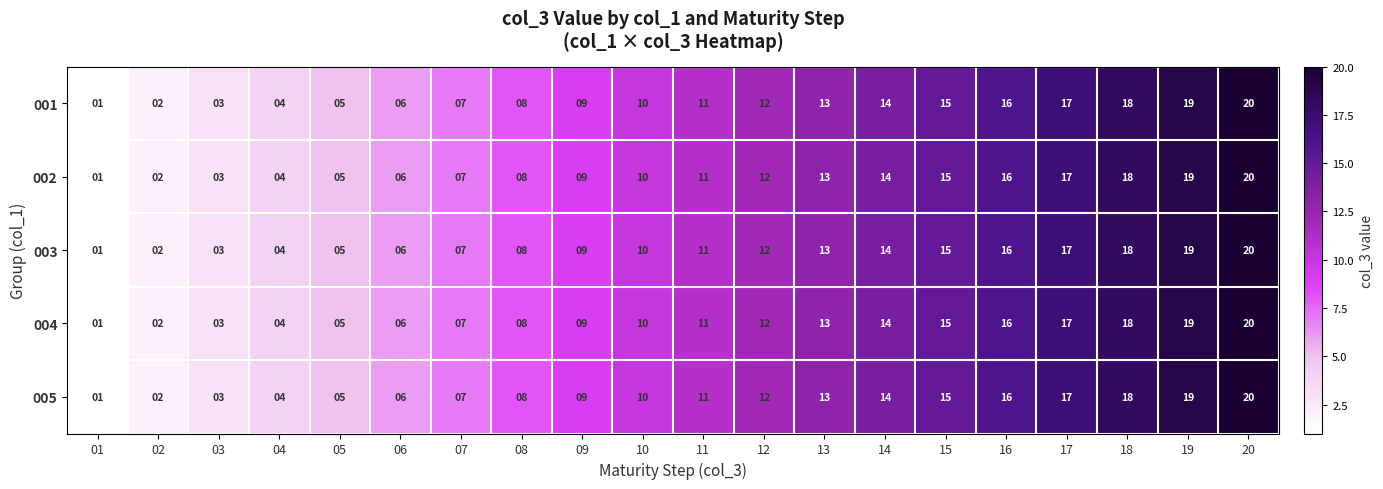

The value of 005 at 06 is 6. True or false?

True